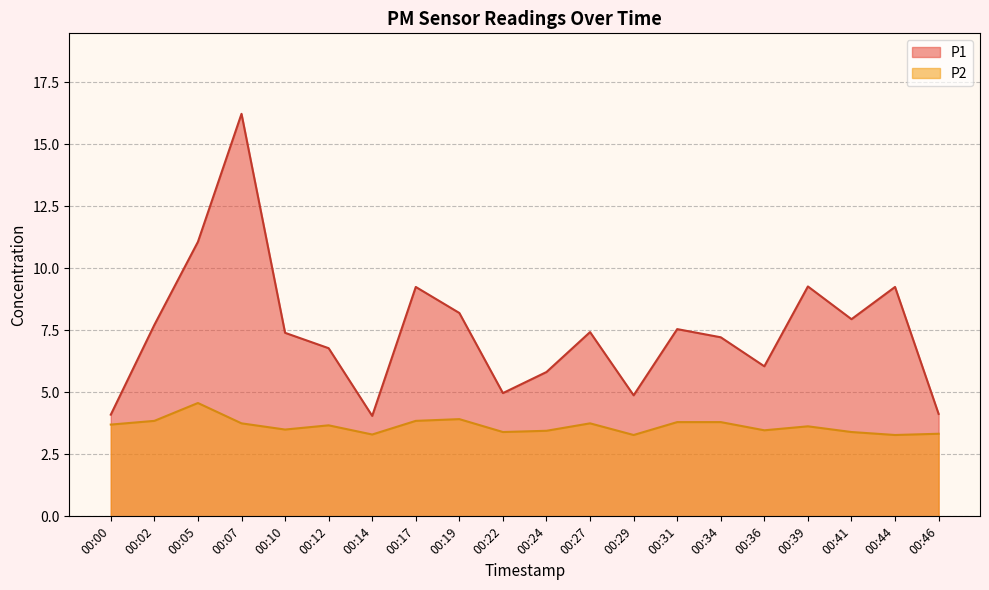

Reading left to right, what are all the values shown in this chart?

P1: 00:00=4.1	00:02=7.7	00:05=11.1	00:07=16.2	00:10=7.4	00:12=6.8	00:14=4.0	00:17=9.2	00:19=8.2	00:22=5.0	00:24=5.8	00:27=7.4	00:29=4.9	00:31=7.5	00:34=7.2	00:36=6.0	00:39=9.3	00:41=8.0	00:44=9.2	00:46=4.1
P2: 00:00=3.7	00:02=3.9	00:05=4.6	00:07=3.8	00:10=3.5	00:12=3.7	00:14=3.3	00:17=3.9	00:19=3.9	00:22=3.4	00:24=3.5	00:27=3.8	00:29=3.3	00:31=3.8	00:34=3.8	00:36=3.5	00:39=3.6	00:41=3.4	00:44=3.3	00:46=3.3